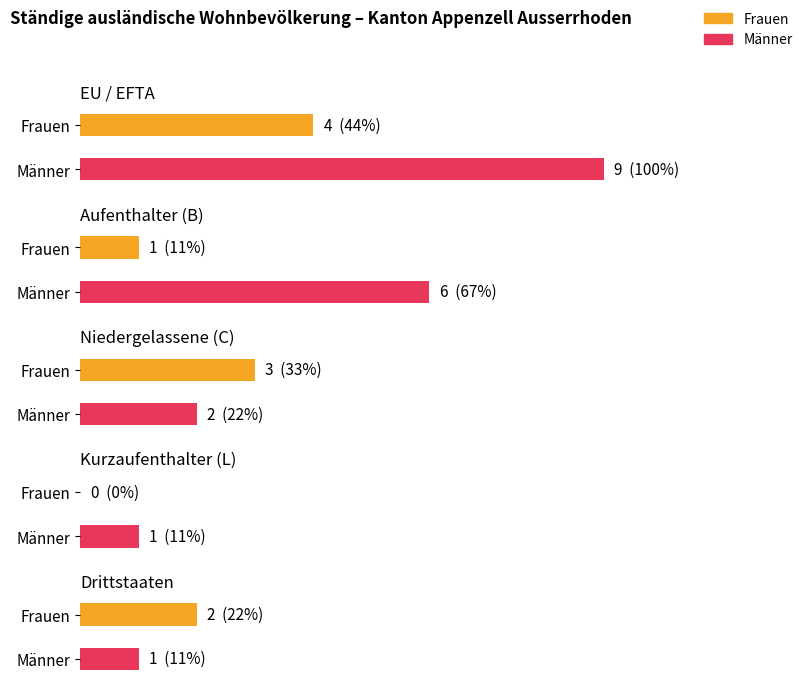

Reading left to right, transcribe all the data shown in this chart.

Frauen: 4	1	3	0	2
Männer: 9	6	2	1	1